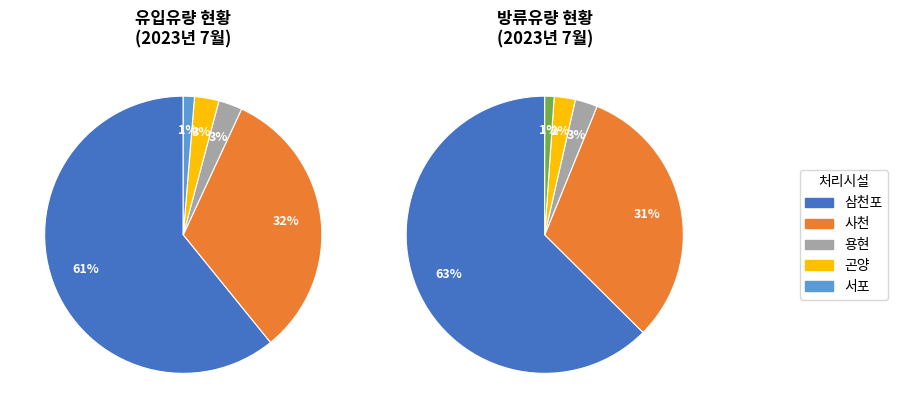

To the nearest percent, what is the difference between the largest and smallest slice percentages?

60%